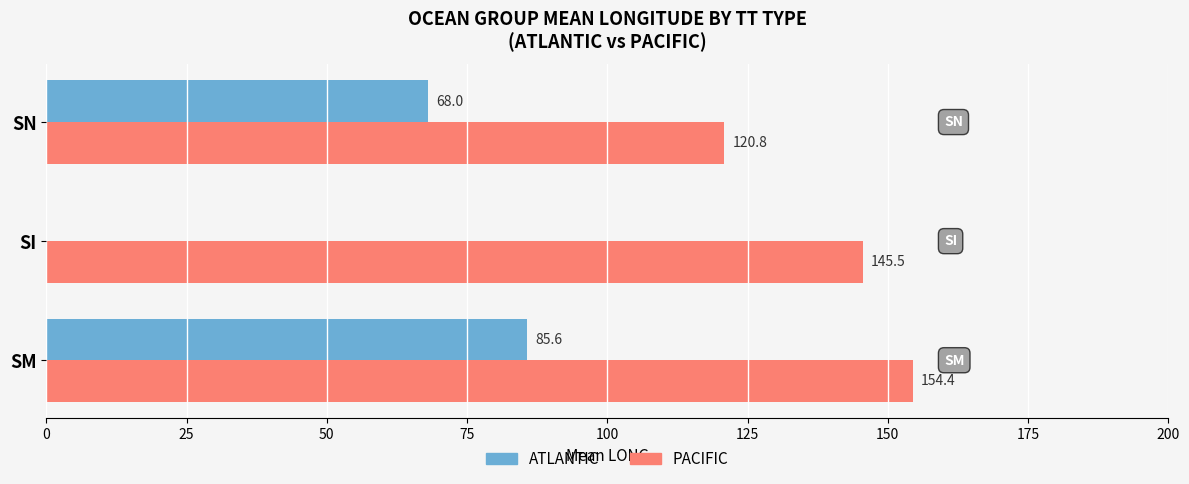

What is the total value across all series at SI?

145.5